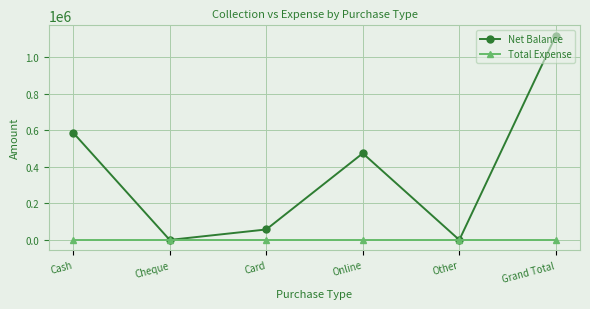

The value of Net Balance at Online is 617413. True or false?

False